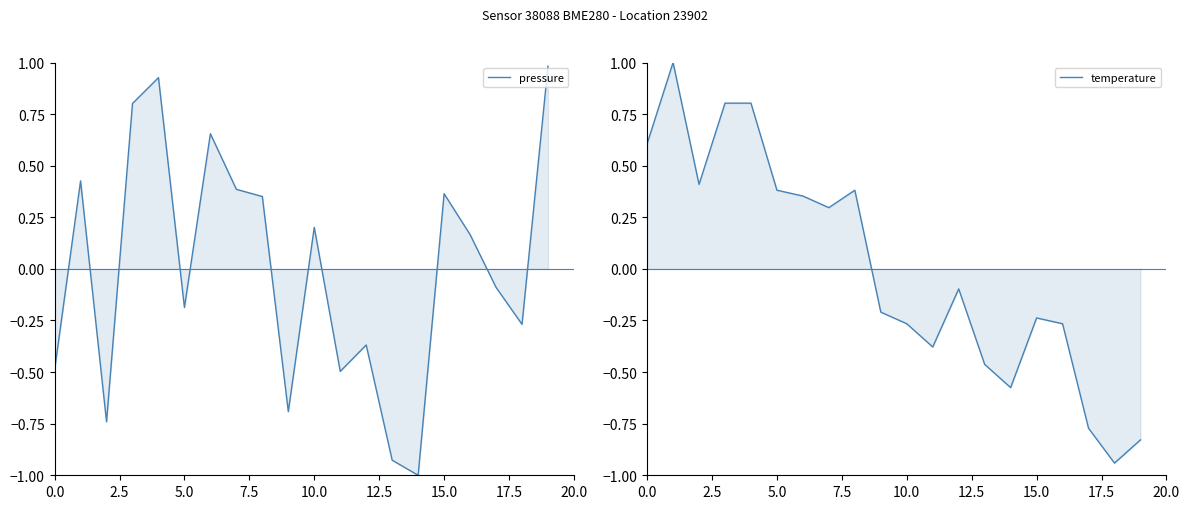

What is the label of the 10th point from the left?

9